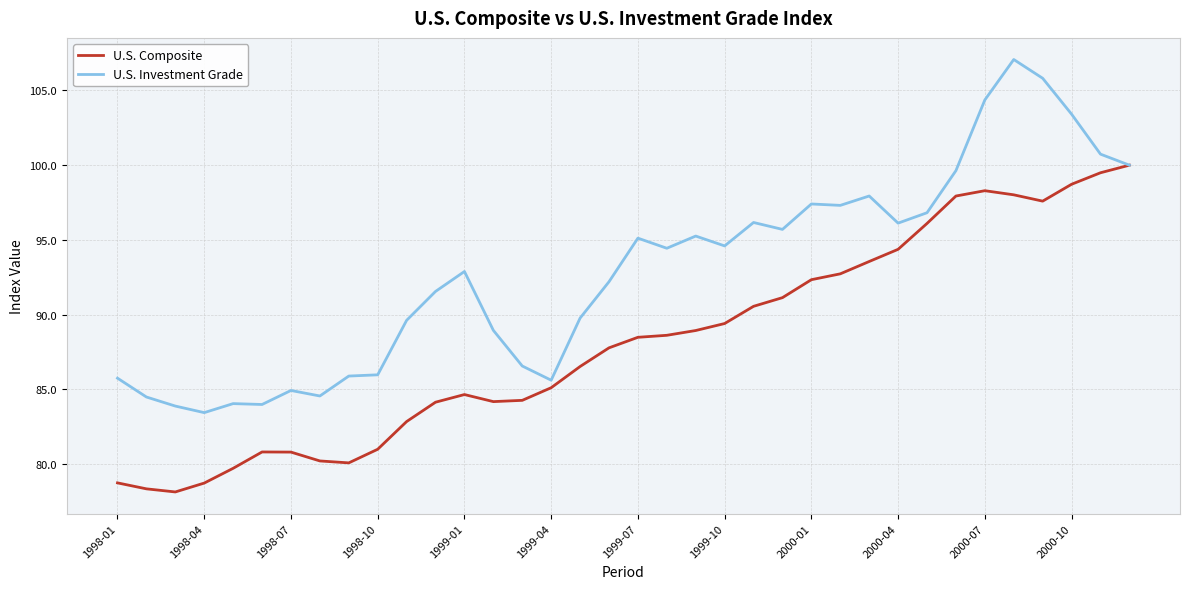

Which series has the largest range (max minus min)?

U.S. Investment Grade